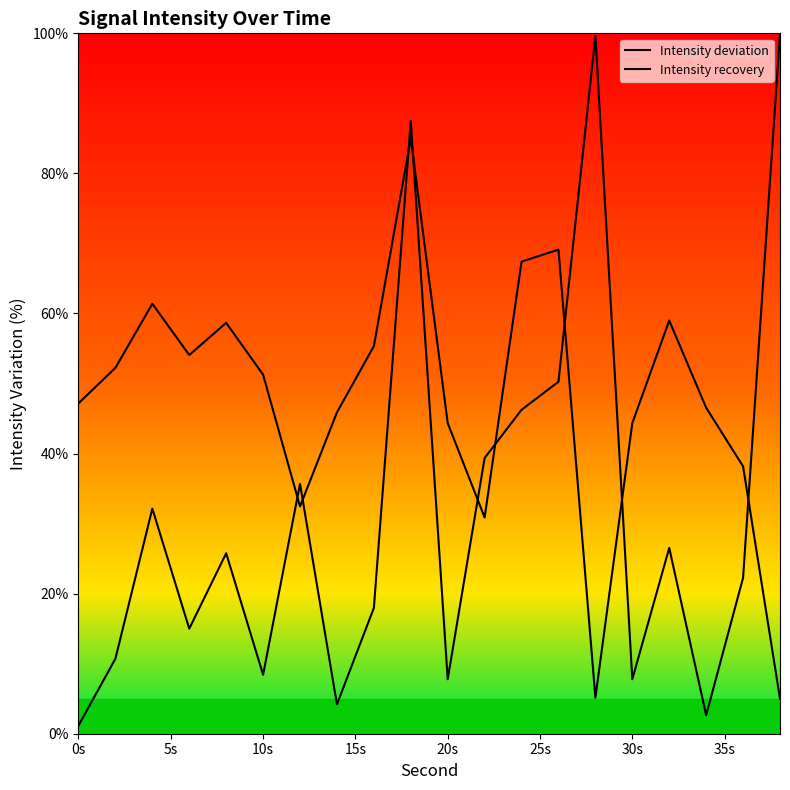

Does the chart display data point markers on the line(s)?

No